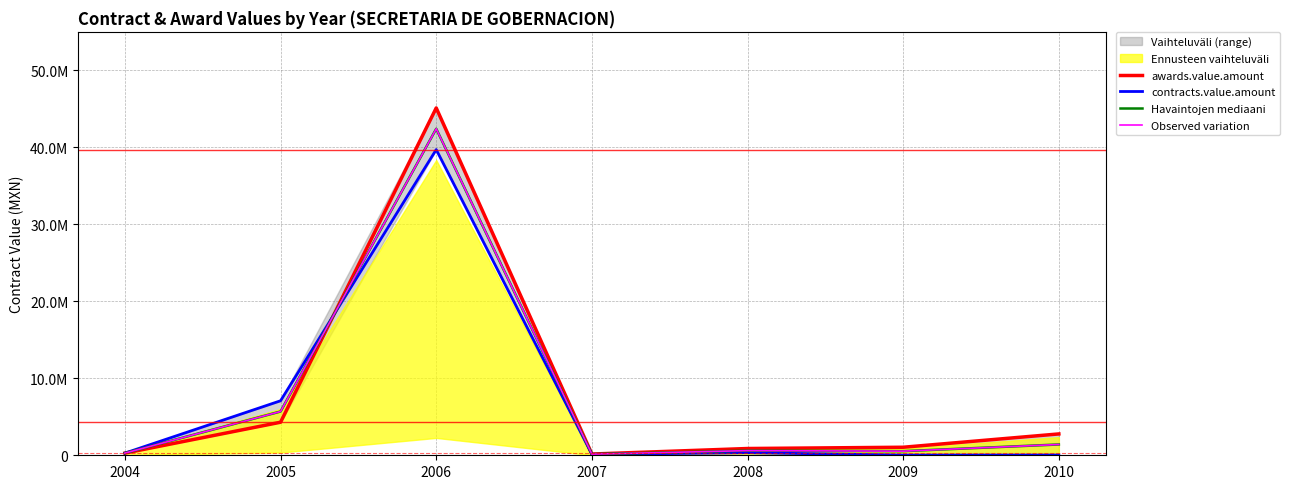

Which series has the widest spread of values?

awards.value.amount